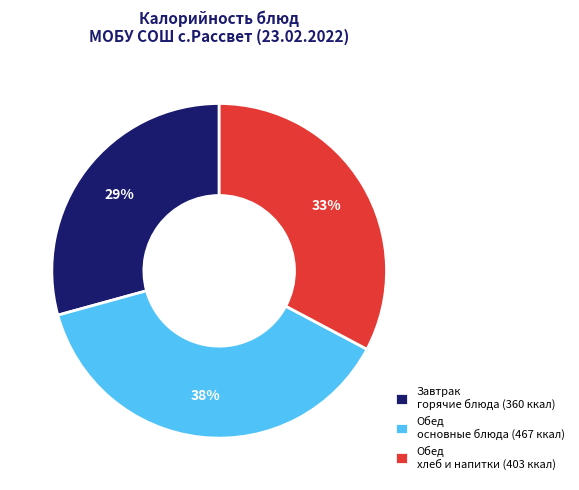

Combined, do Обед хлеб и напитки (403 ккал) and Завтрак горячие блюда (360 ккал) account for over 50%?

Yes